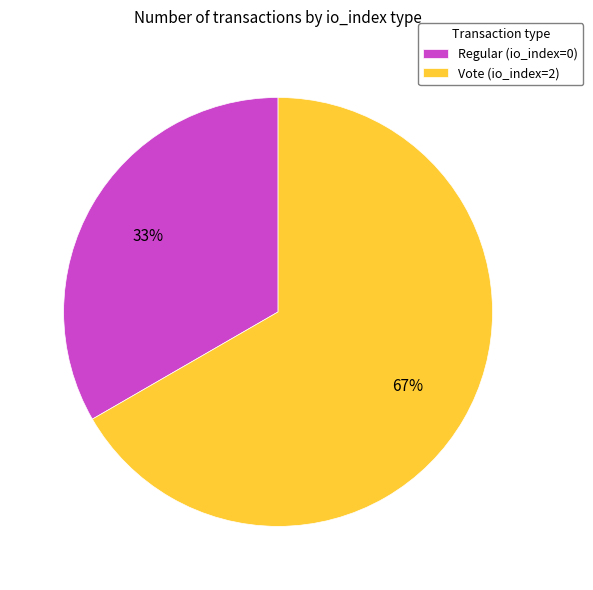

How many slices are in this pie chart?

2